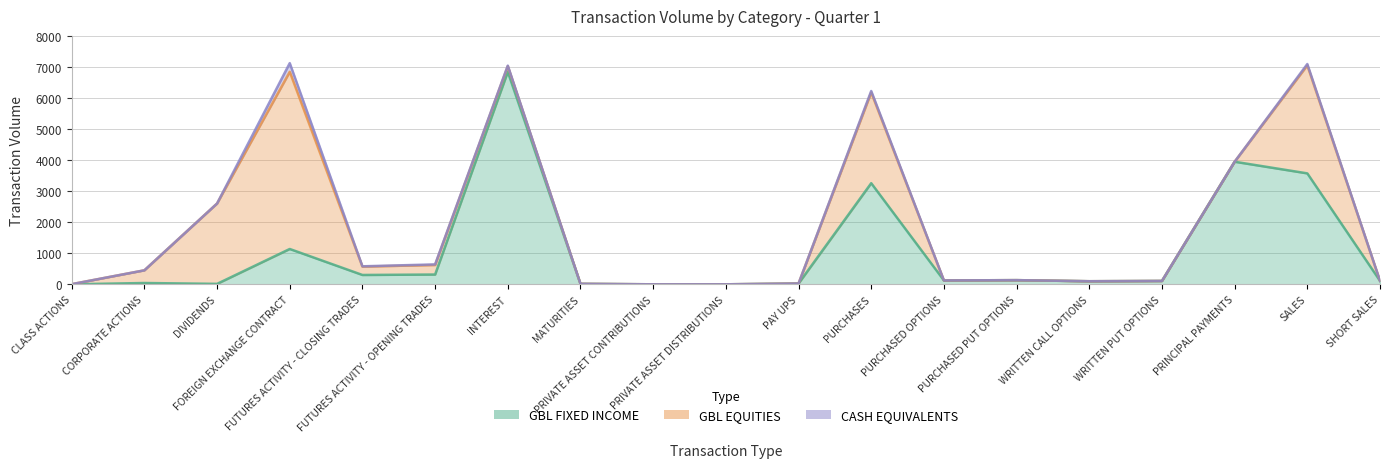

How many interior local peaks does the GBL FIXED INCOME series have?

6